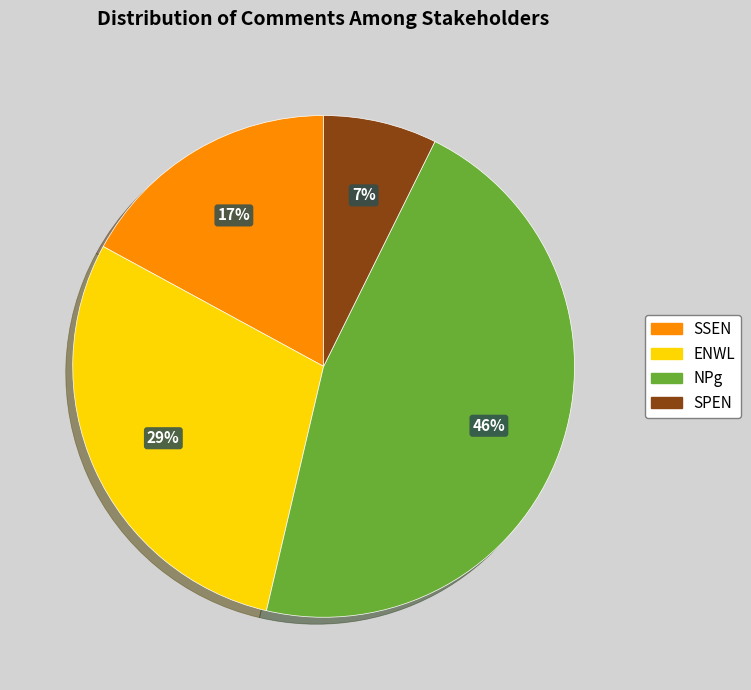

True or false: NPg accounts for 46% of the total.

True